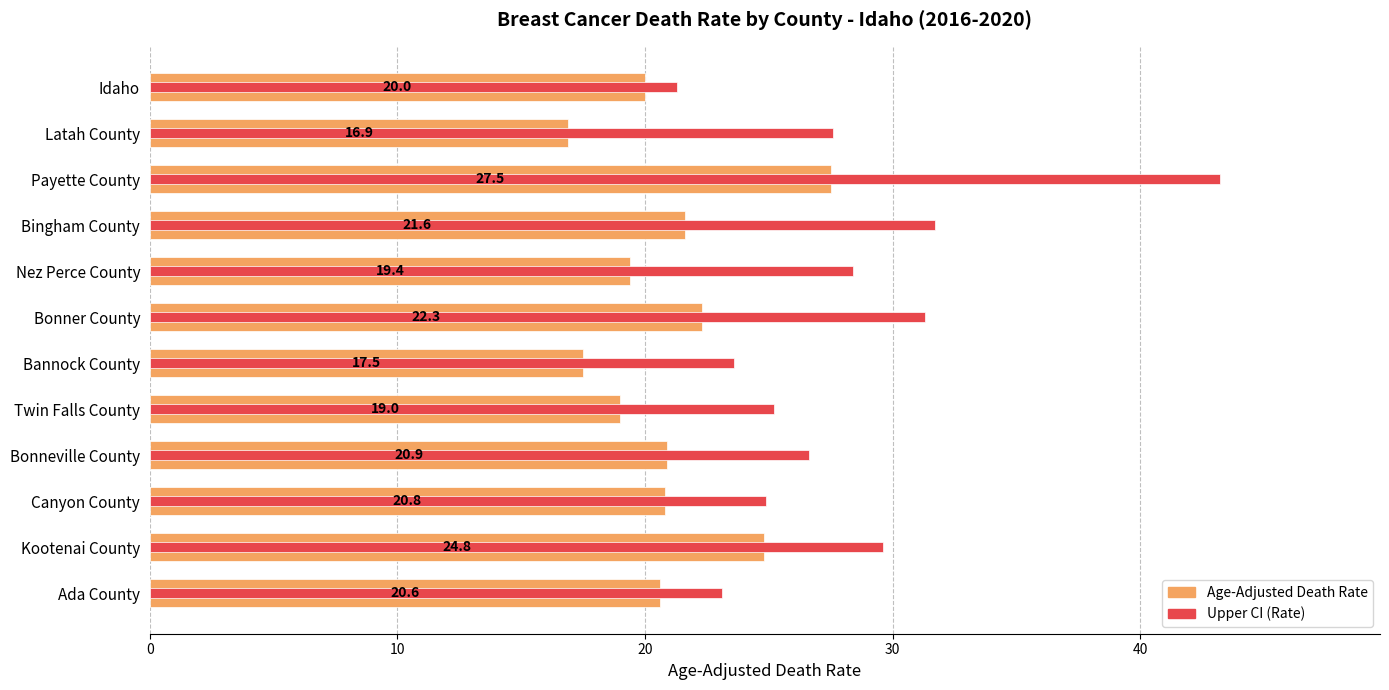

At how many categories does at least one series exceed 17?

12